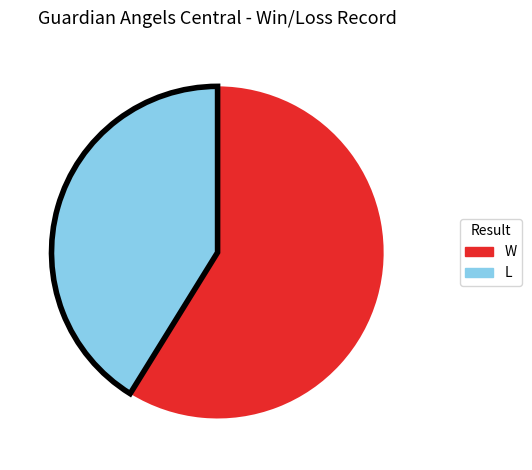

What is the smallest slice in the pie chart?

L